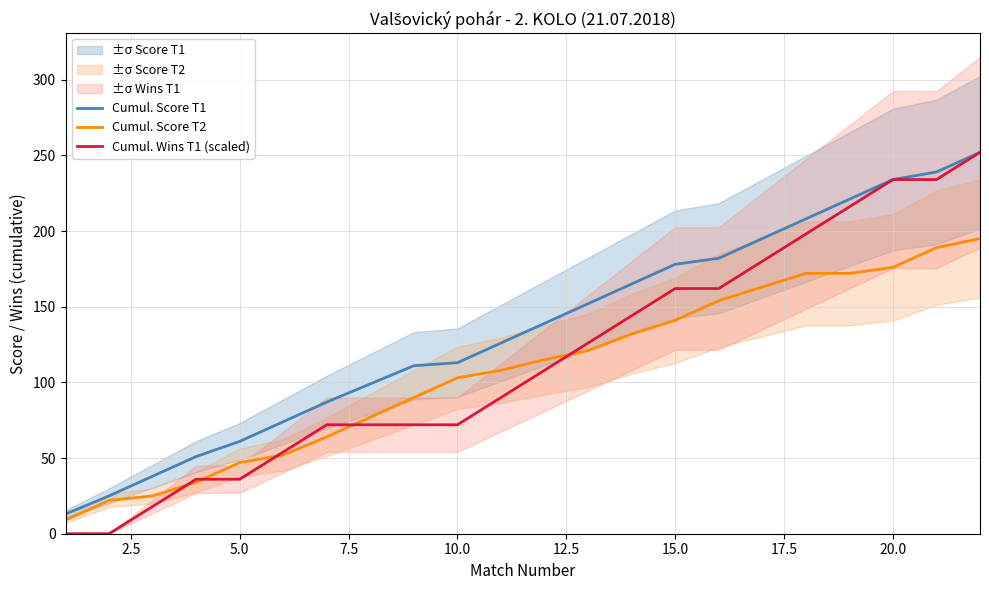

Reading right to left, list all the values displayed in this chart.

Cumul. Score T1: 252.0	239.0	234.0	221.0	208.0	195.0	182.0	178.0	165.0	152.0	139.0	126.0	113.0	111.0	99.0	87.0	74.0	61.0	51.0	38.0	25.0	13.0
Cumul. Score T2: 195.0	189.0	176.0	172.0	172.0	163.0	154.0	141.0	132.0	121.0	115.0	108.0	103.0	90.0	77.0	64.0	52.0	47.0	34.0	25.0	22.0	9.0
Cumul. Wins T1 (scaled): 252.0	234.0	234.0	216.0	198.0	180.0	162.0	162.0	144.0	126.0	108.0	90.0	72.0	72.0	72.0	72.0	54.0	36.0	36.0	18.0	0.0	0.0